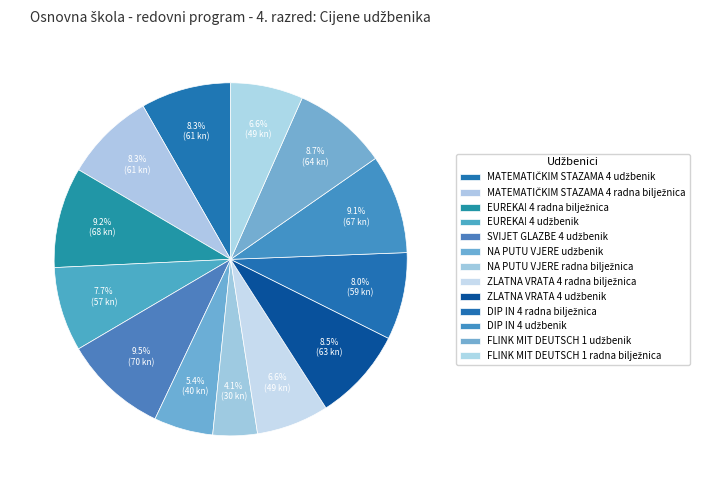

To the nearest percent, what is the difference between the largest and smallest slice percentages?

5%